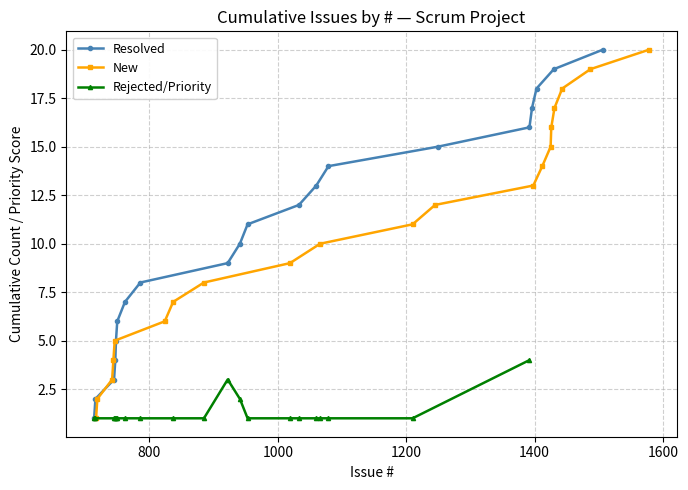

Count the Rejected/Priority values in the range 1 to 2.

18